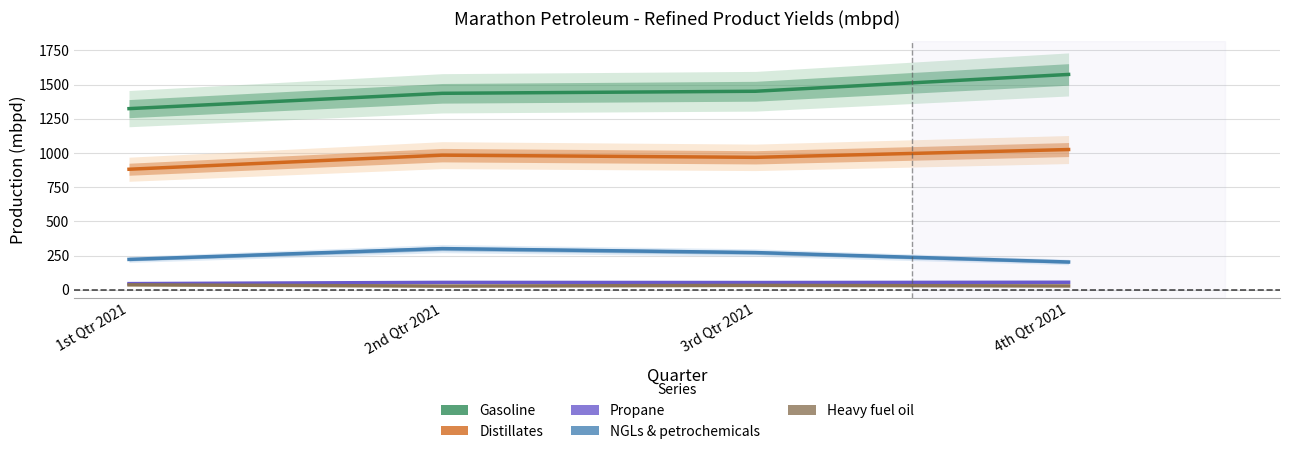

Where does the Propane series first go above 54?

4th Qtr 2021